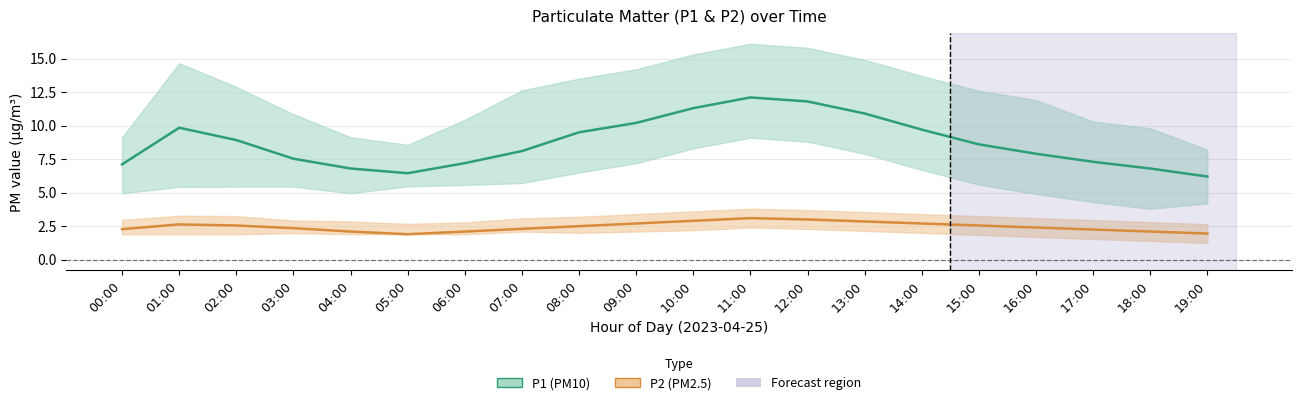

What is the greatest value displayed?

12.1